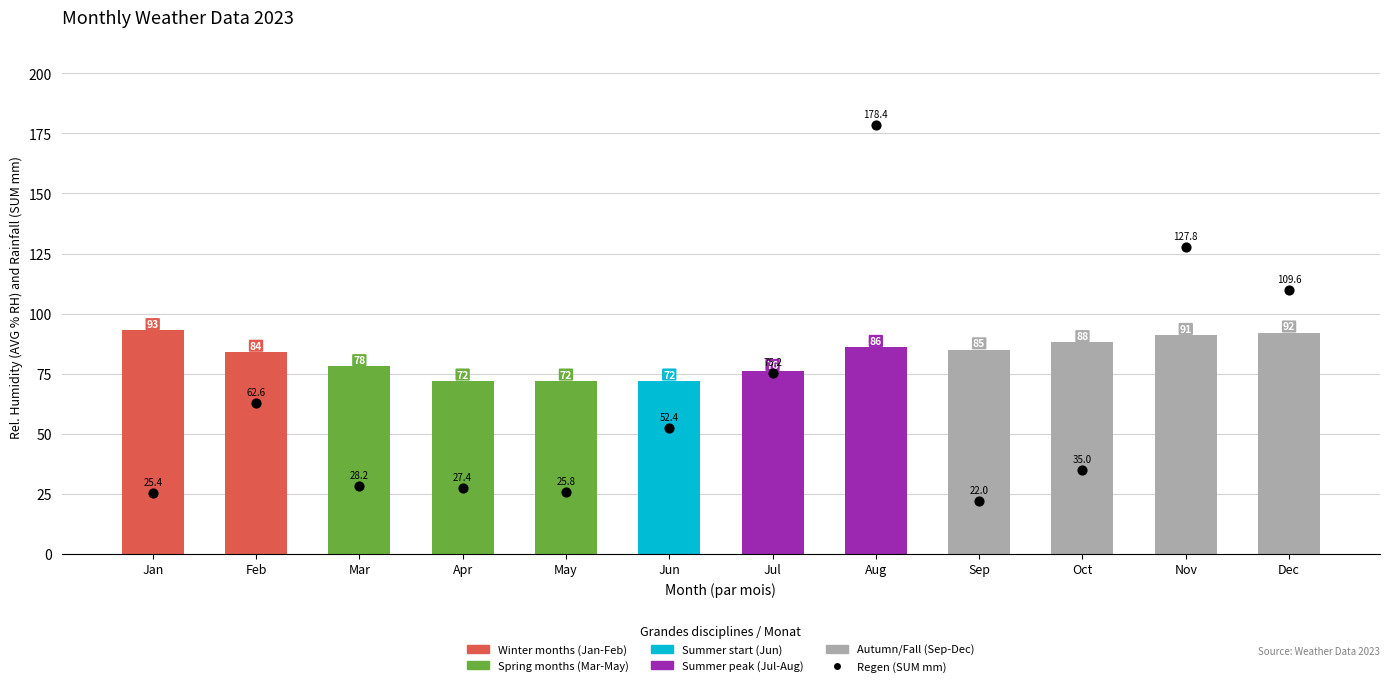

Is the value of Rel.Luftfeuchte (AVG % RH) at May greater than the value of Regen (SUM mm) at Sep?

Yes